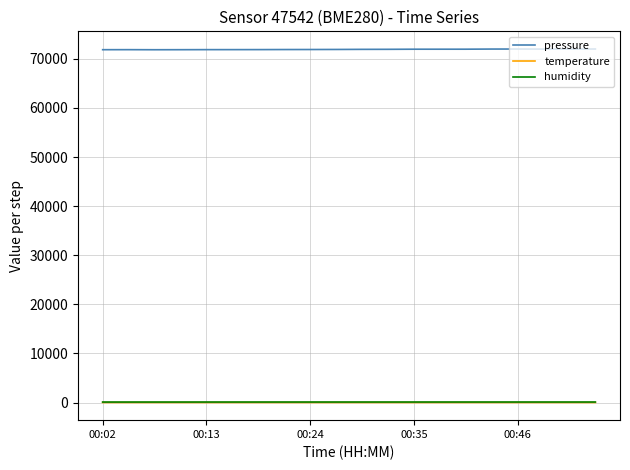

Which series has the largest total across all categories?

pressure